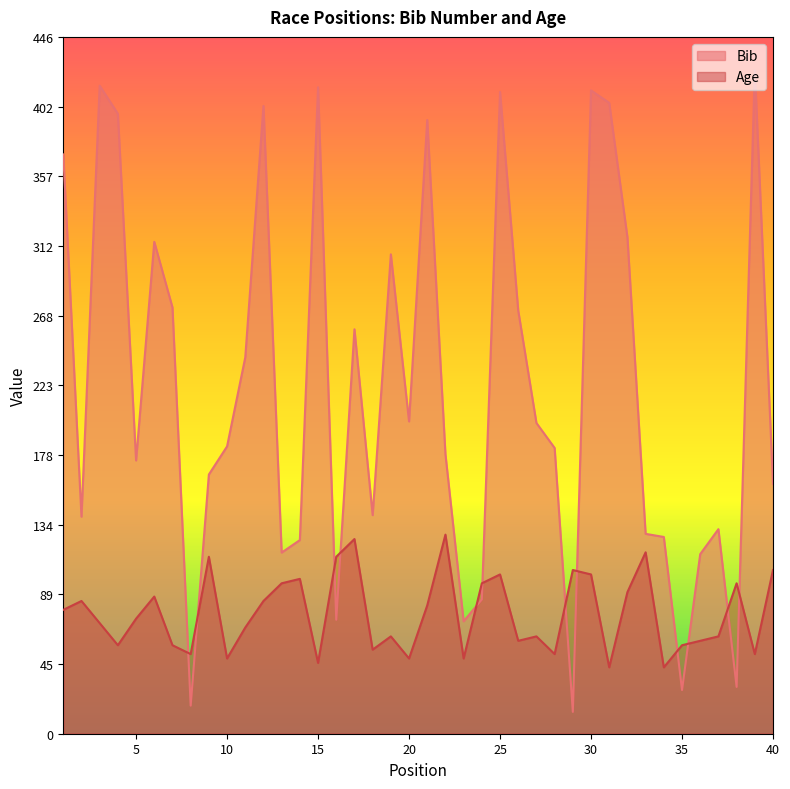

In Bib, how many points are higher than both neighbors (excluding endpoints)?

11